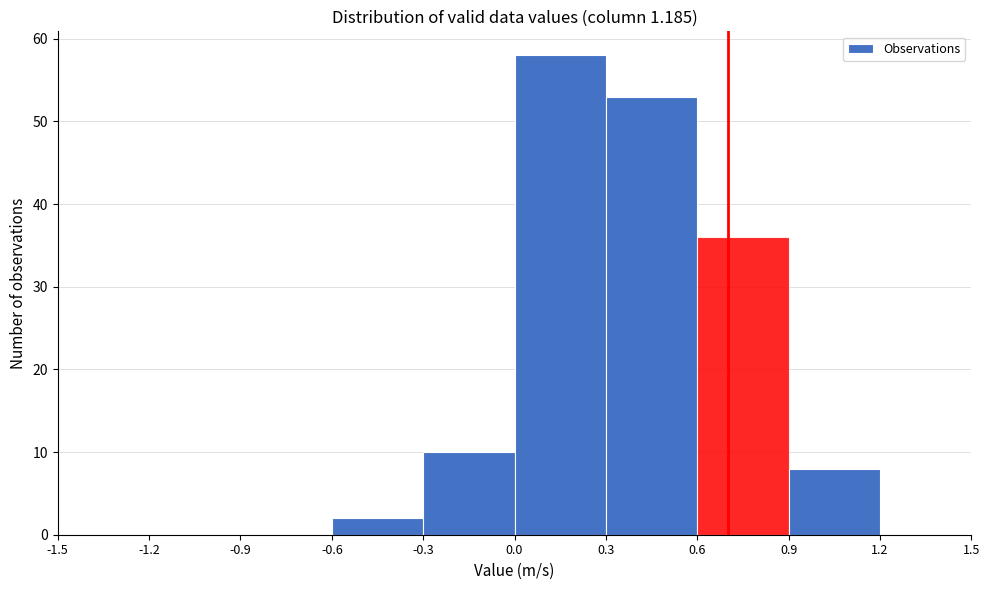

How tall is the bar that spans -0.6 to -0.3 on the x-axis? The values are not printed on the chart, so give them approximately, as read against the axis.

2